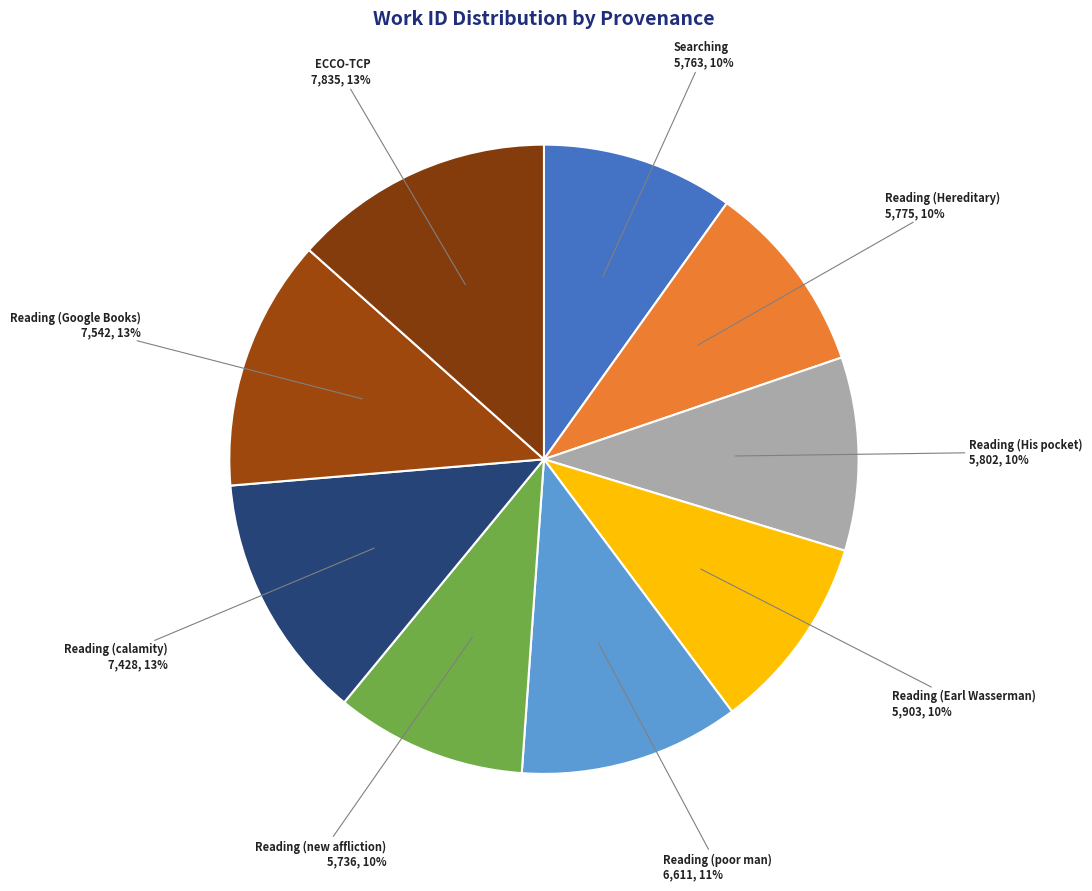

Is there a majority slice in this chart?

No